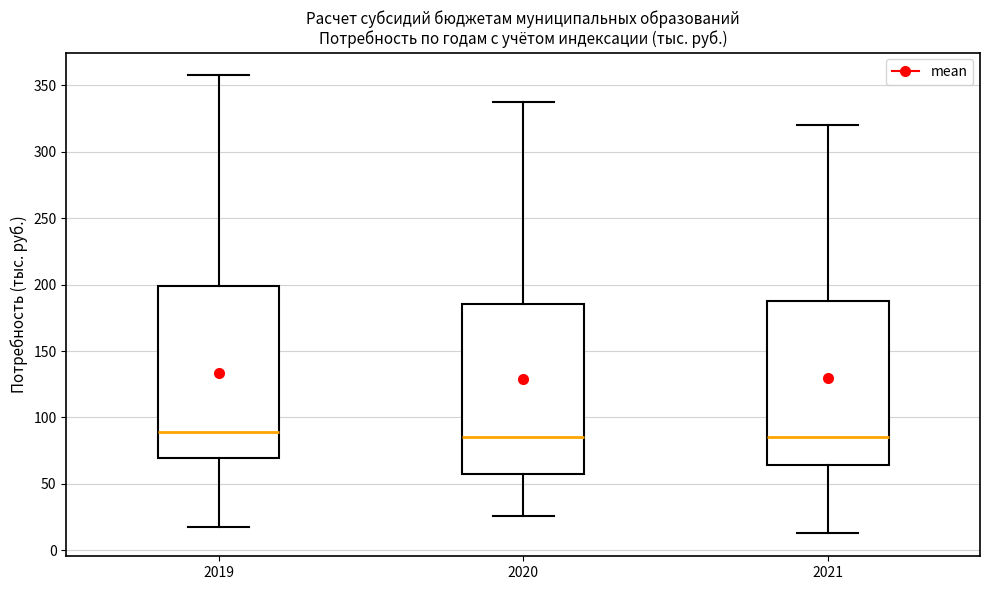

Reading left to right, read every box against the y-axis: the position of its median line, the range the box covers, and the ends of its whiskers. The values are not printed on the chart, so give them approximately, as read against the axis.

2019: median 90, box 70 to 200, whiskers 20 to 355
2020: median 85, box 60 to 185, whiskers 25 to 335
2021: median 85, box 65 to 190, whiskers 15 to 320